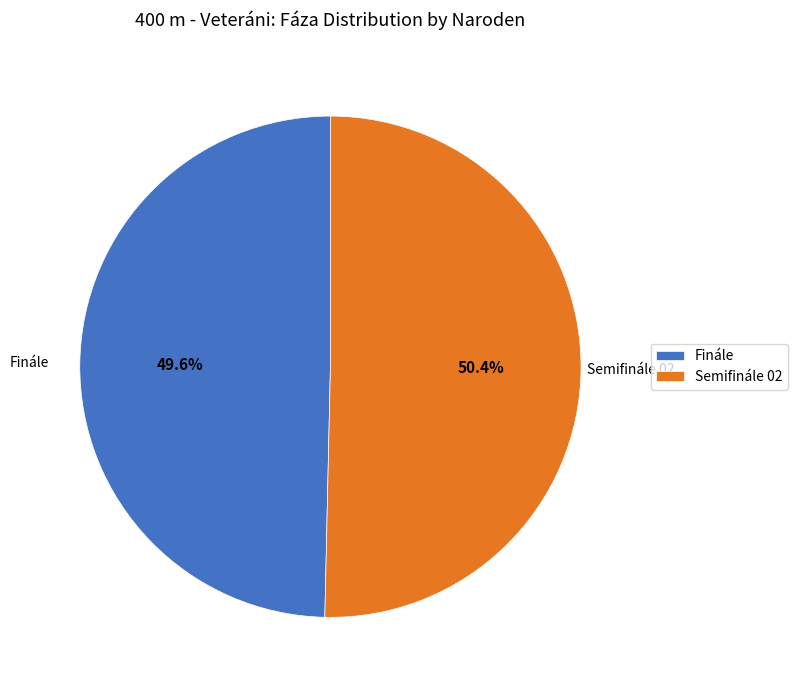

To the nearest percent, what percentage of the pie is Semifinále 02?

50%